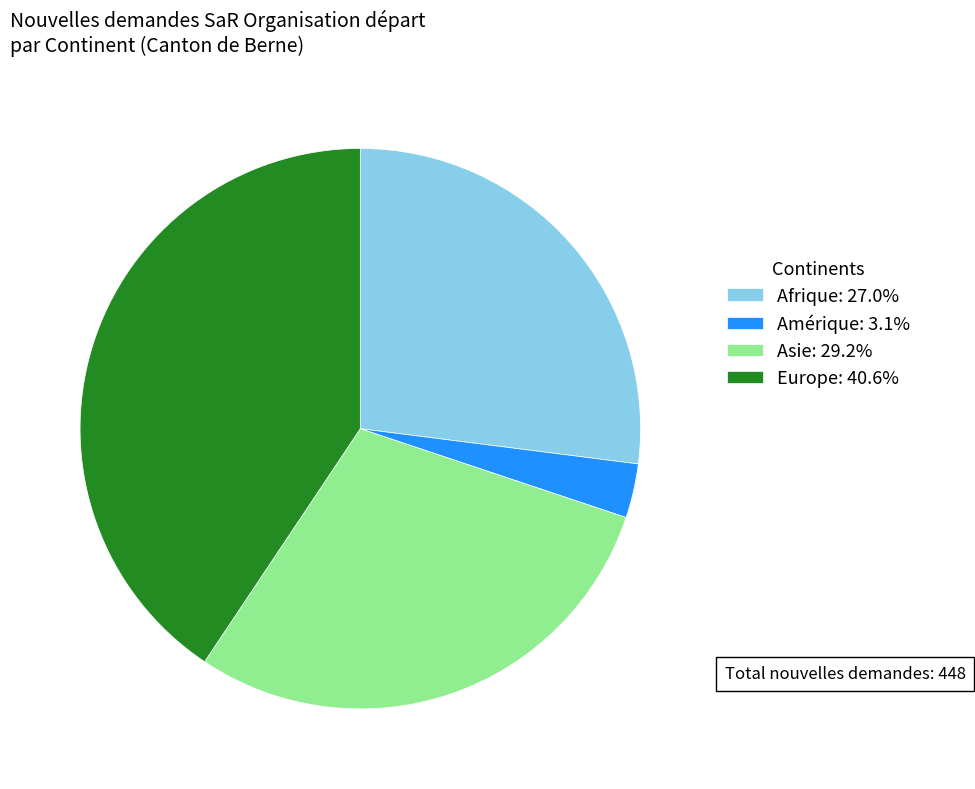

What is the ratio of the value at Europe: 40.6% to the value at Amérique: 3.1%?

13.0